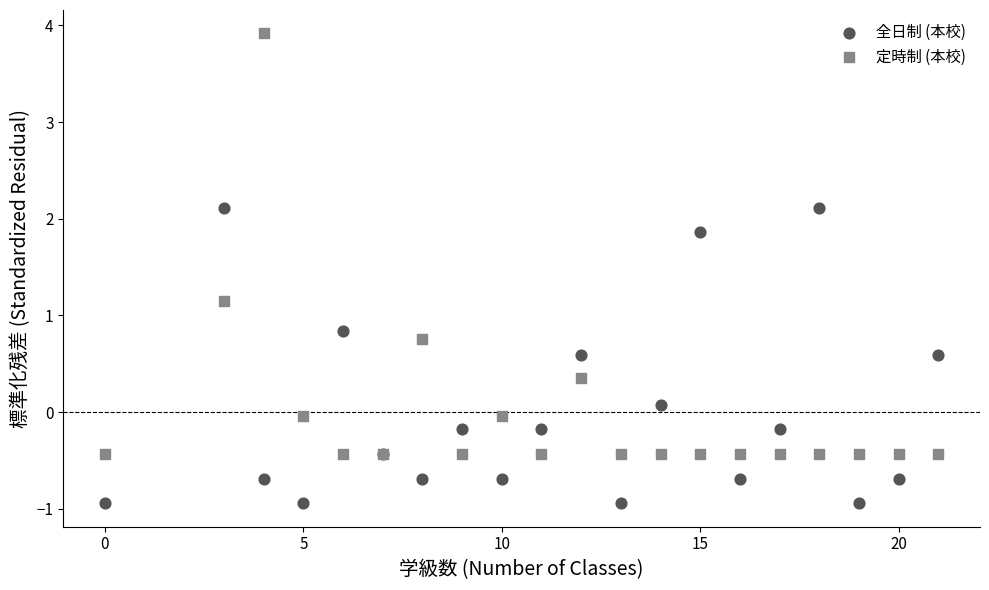

Which series has the widest spread of Y values?

定時制 (本校)